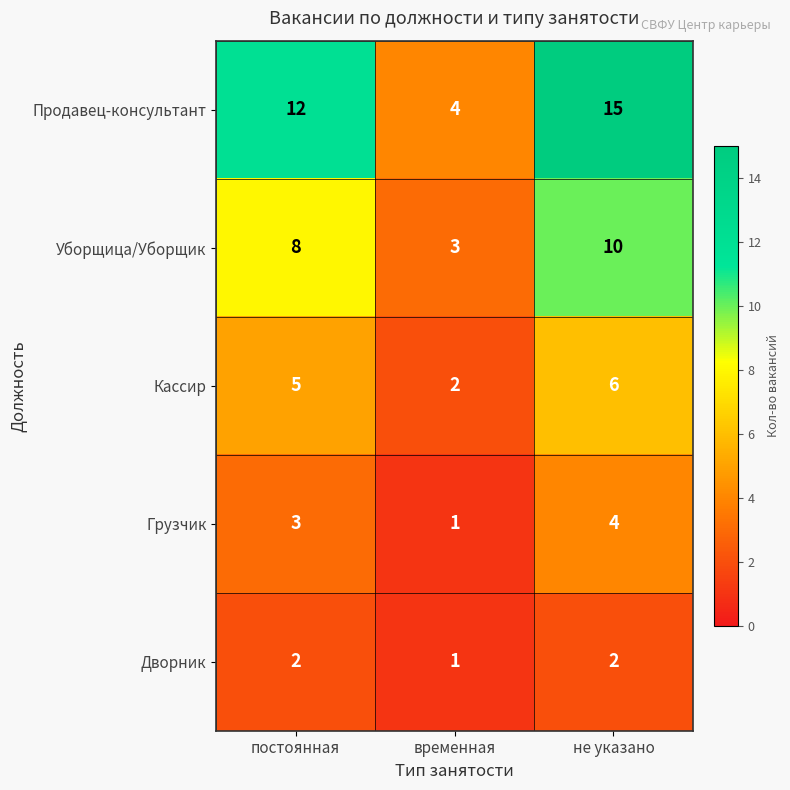

At how many categories does at least one series exceed 1?

3